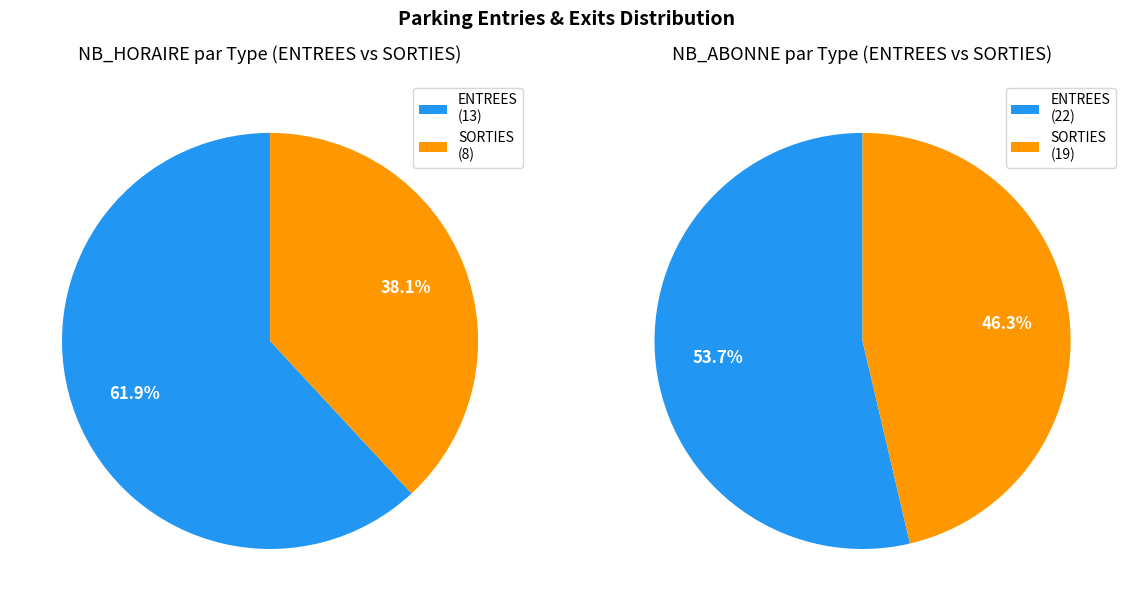

Is it true that 29 is 1% of the pie?

False